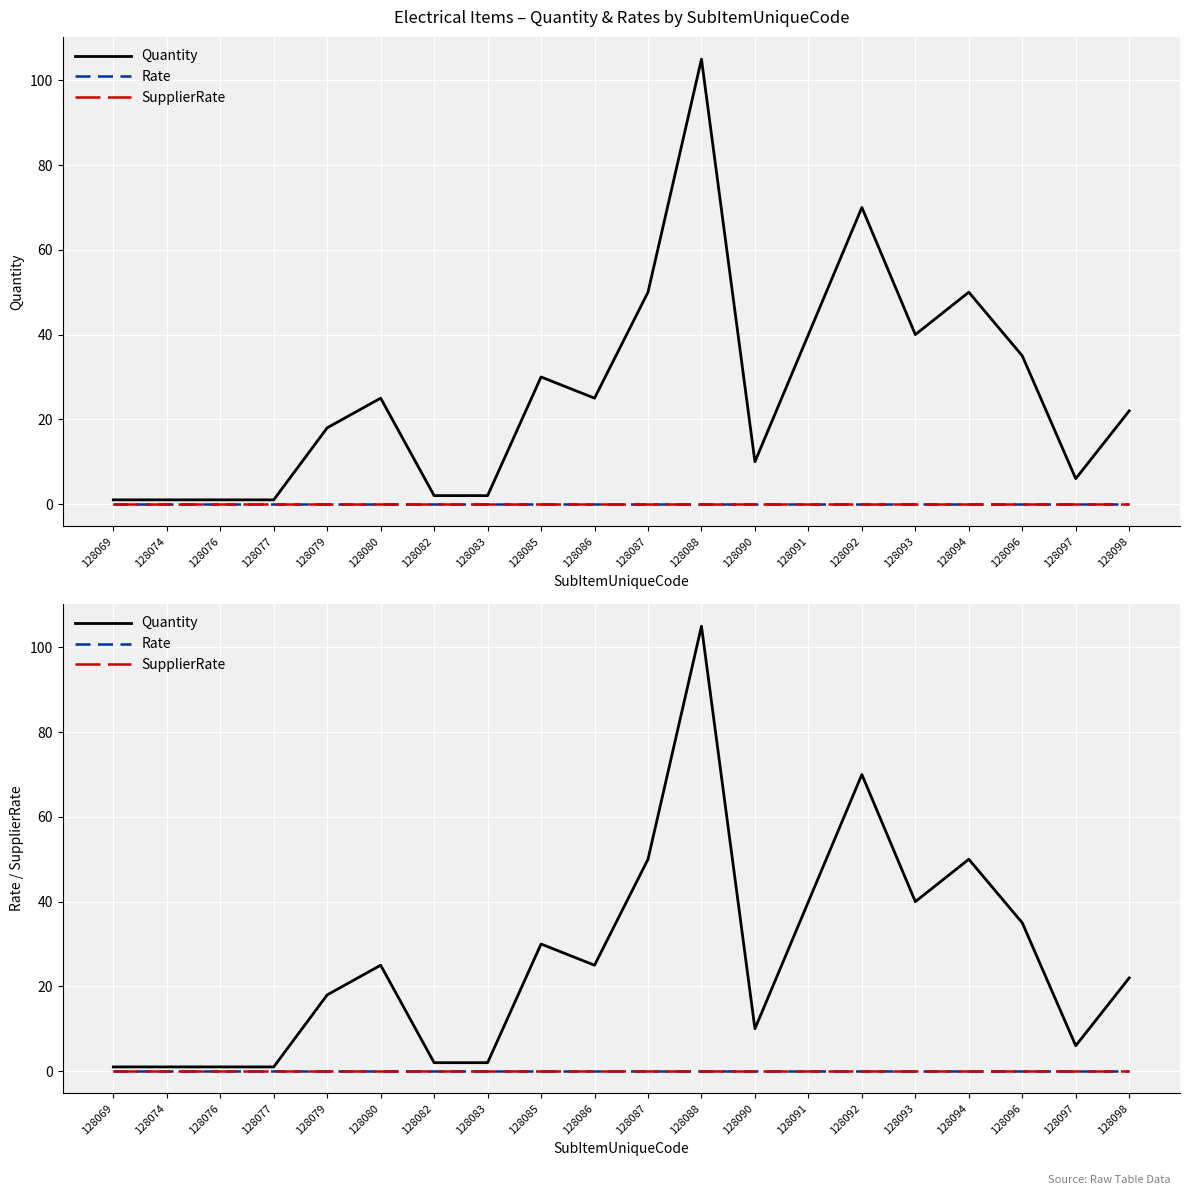

How many lines are shown in the chart?

3